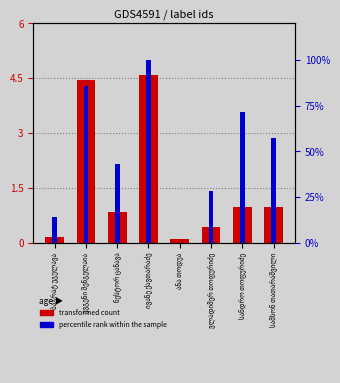

Does the chart contain stacked bars?

No